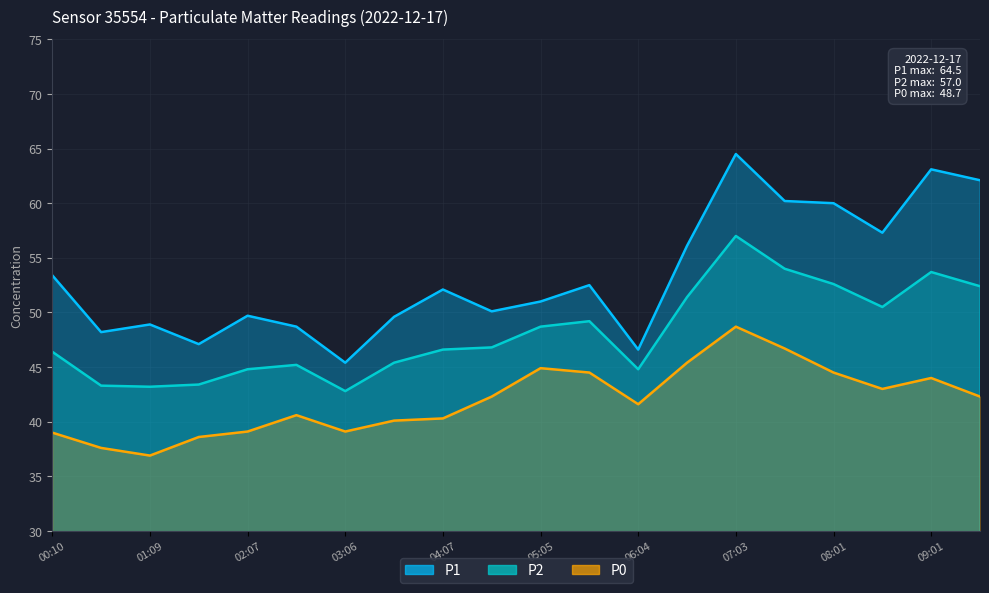

How many lines are shown in the chart?

3